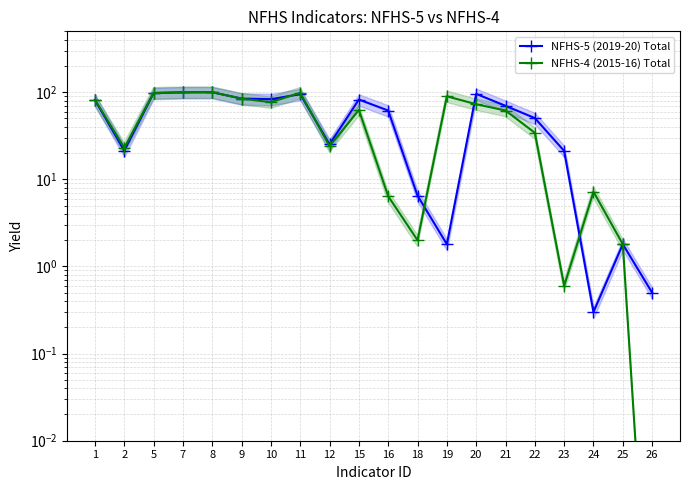

What is the sum of all NFHS-4 (2015-16) Total values?

1026.0